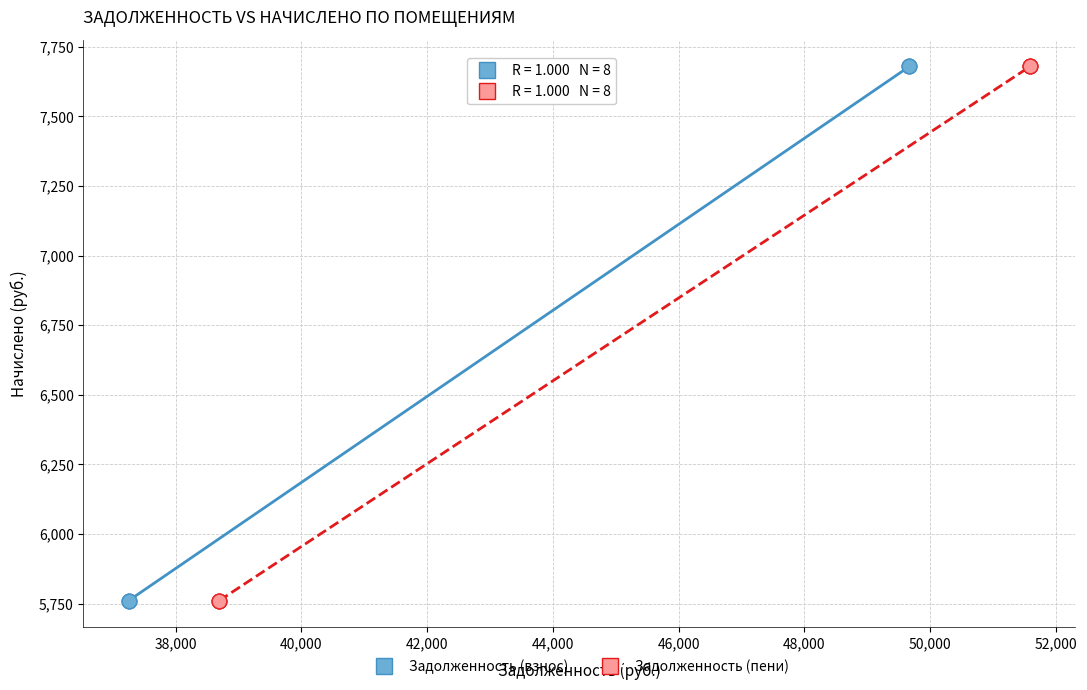

What are all the series names shown in the legend?

Задолженность (взнос), Задолженность (пени)